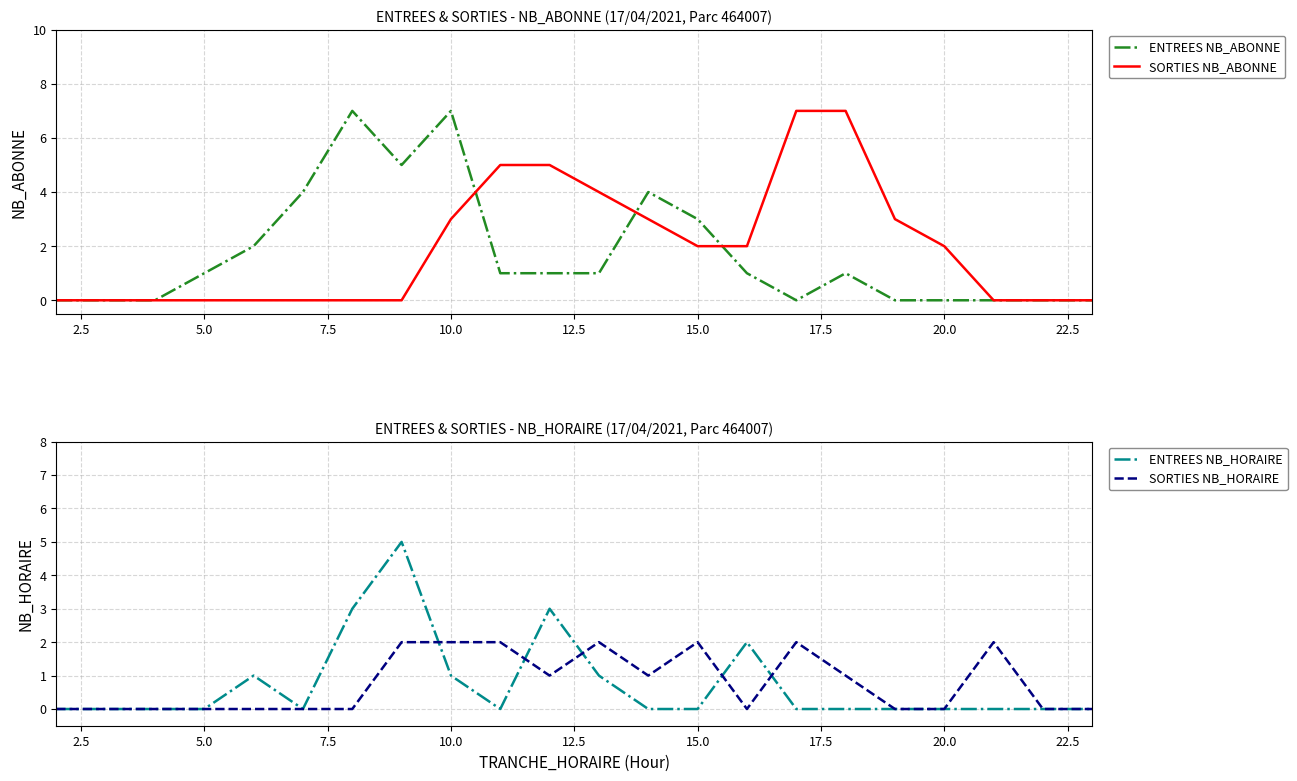

What is the difference between the maximum and minimum values in the ENTREES NB_ABONNE series?

7